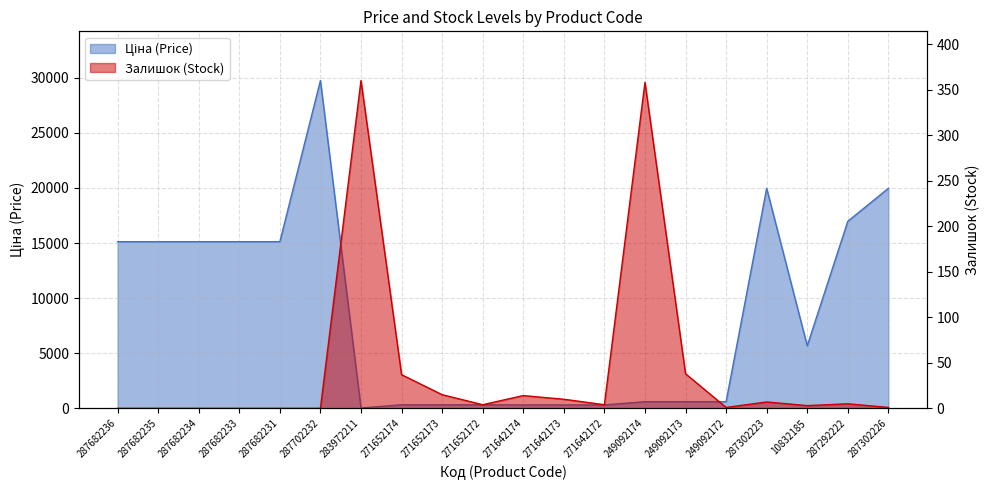

Reading right to left, what are all the values shown in this chart?

Ціна: 287302226=19964.2	287292222=16976.3	10832185=5673.8	287302223=19964.2	249092172=603.7	249092173=603.7	249092174=603.7	271642172=310.3	271642173=310.3	271642174=310.3	271652172=324.8	271652173=324.8	271652174=324.8	283972211=32.0	287702232=29747.2	287682231=15120.0	287682233=15120.0	287682234=15120.0	287682235=15120.0	287682236=15120.0
Залишок: 287302226=1.0	287292222=5.0	10832185=3.0	287302223=7.0	249092172=1.0	249092173=38.0	249092174=358.0	271642172=4.0	271642173=10.0	271642174=14.0	271652172=4.0	271652173=15.0	271652174=37.0	283972211=360.0	287702232=0.0	287682231=0.0	287682233=0.0	287682234=0.0	287682235=0.0	287682236=0.0